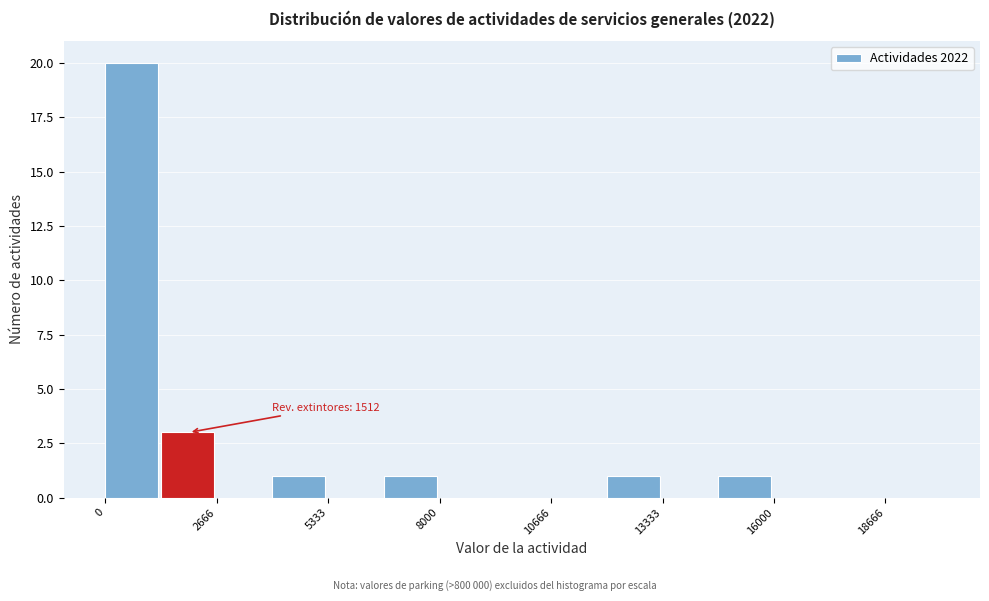

Read against the x-axis, roughly where is the centre of the tallest bar?

500